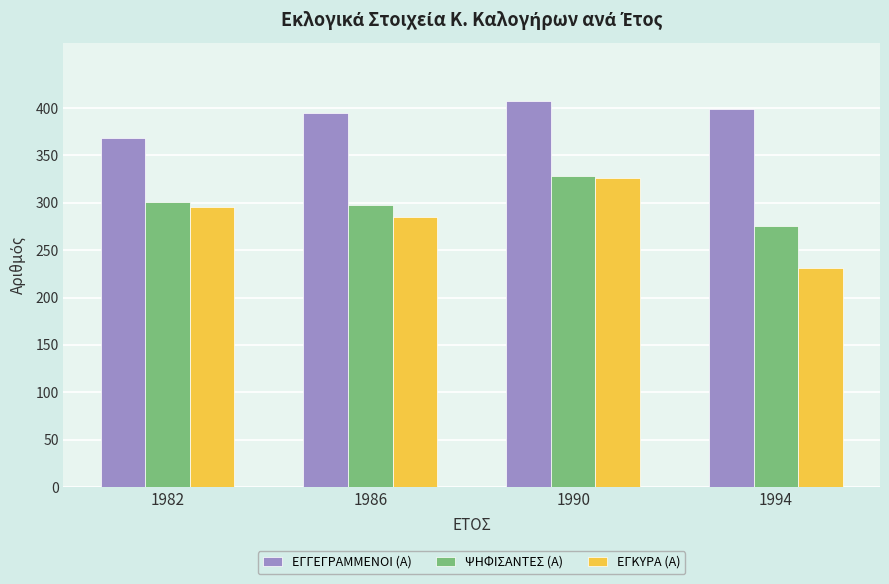

What is the difference between the highest and lowest values at 1982?

72